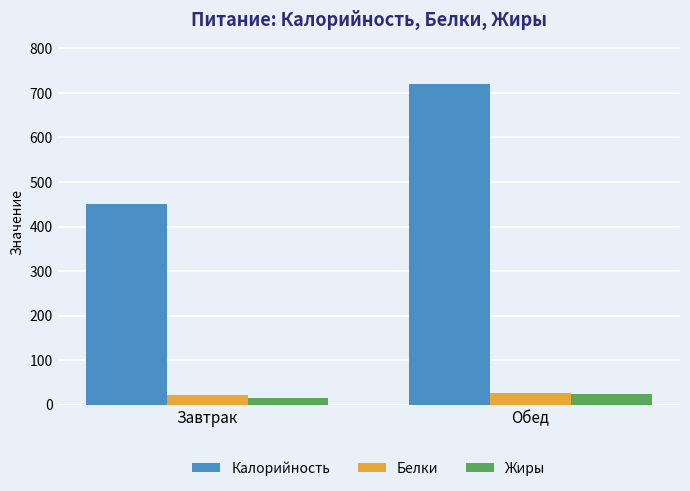

Which series has the largest range (max minus min)?

Калорийность